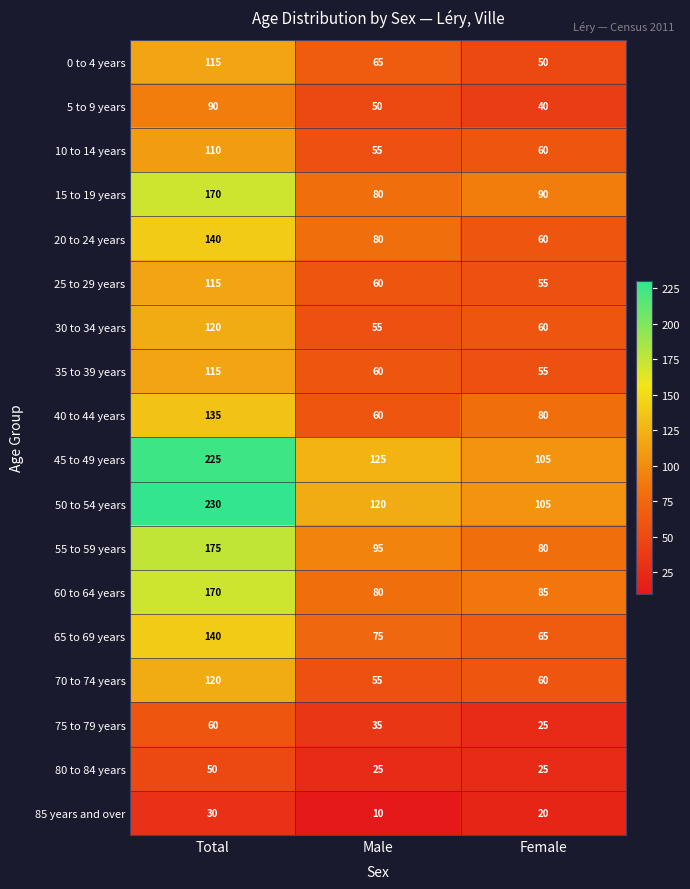

How many 40 to 44 years values are between 60 and 135?

3